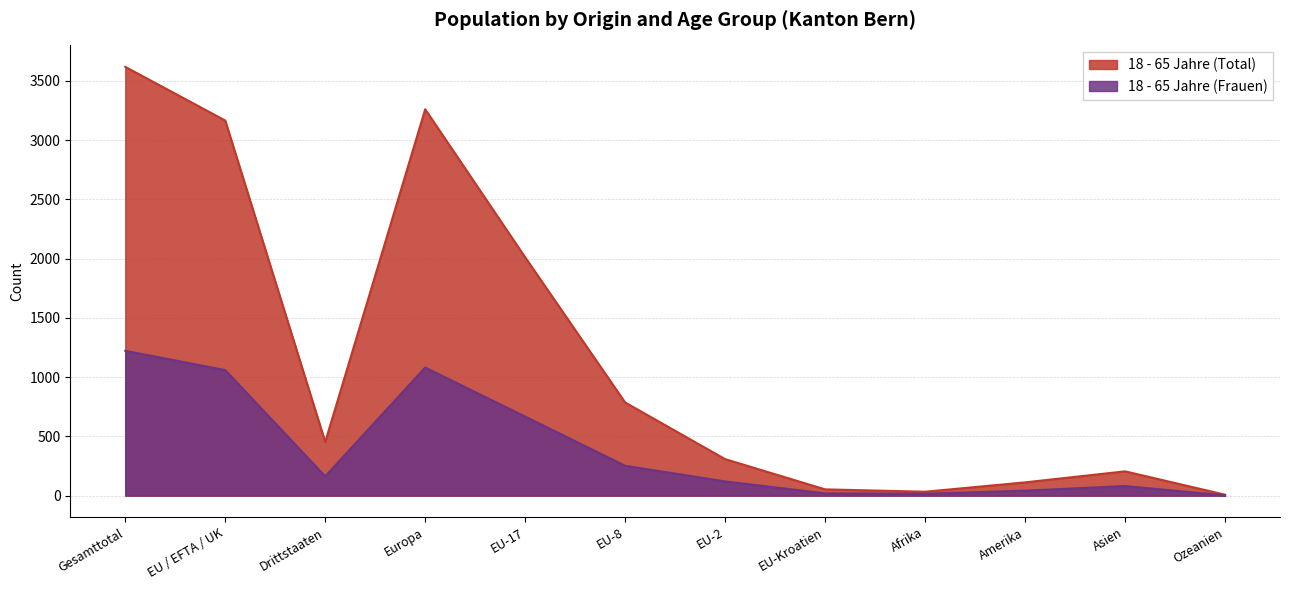

What is the spread (max minus min) of values at EU / EFTA / UK?

2106